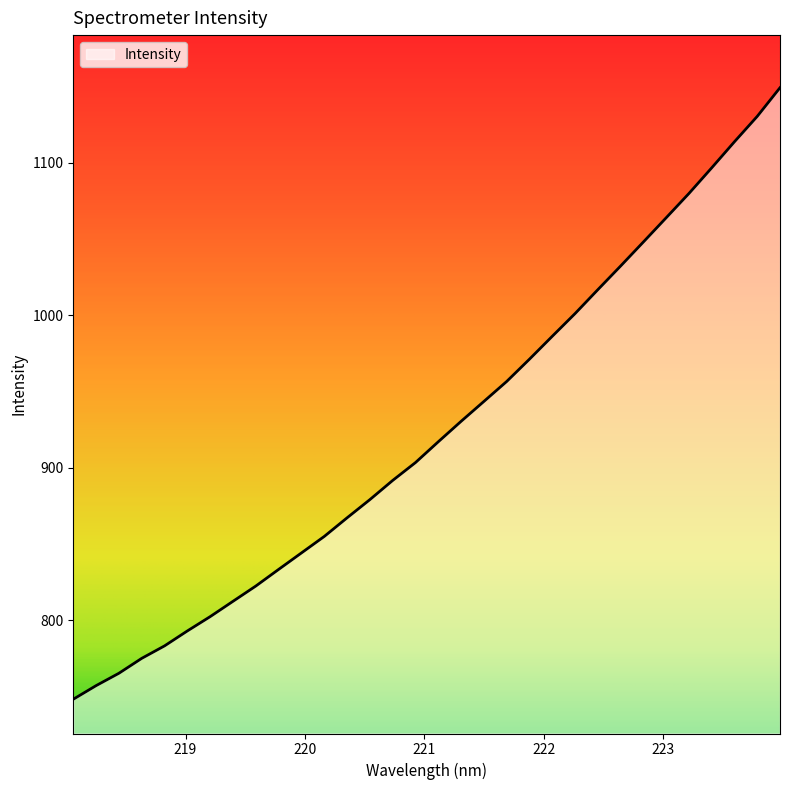

What is the difference between the maximum and second lowest values?

391.8